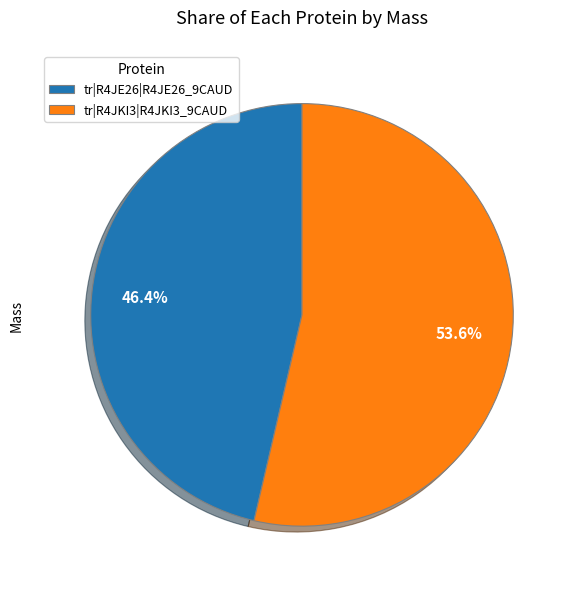

To the nearest percent, what is the combined percentage of tr|R4JKI3|R4JKI3_9CAUD and tr|R4JE26|R4JE26_9CAUD?

100%